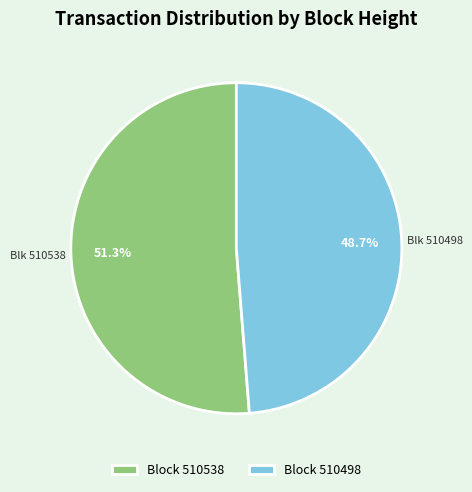

Which category accounts for the majority?

Block 510538